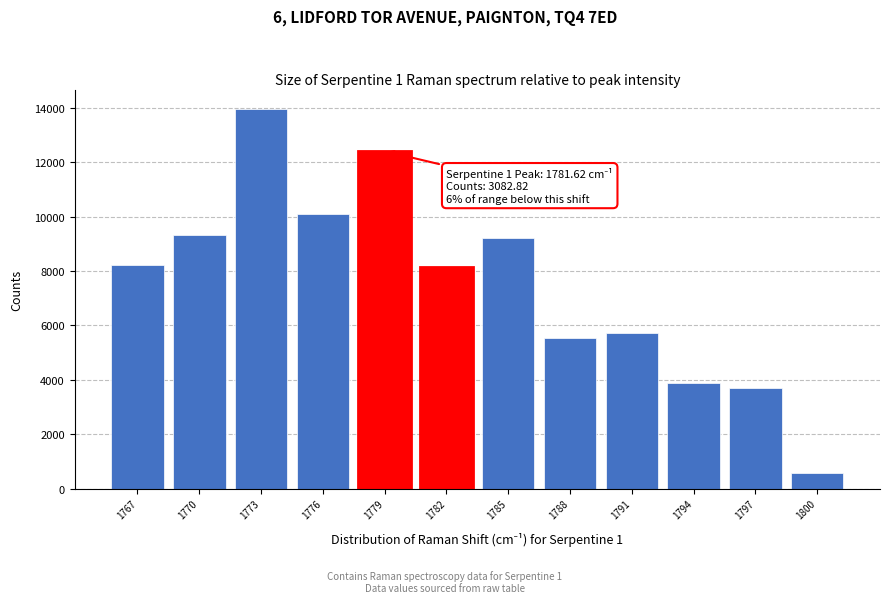

Reading right to left, transcribe all the data shown in this chart.

575.7	3702.9	3894.2	5717.7	5541.2	9201.7	8138.8	12405.7	10103.4	13971.8	9310.5	8212.3